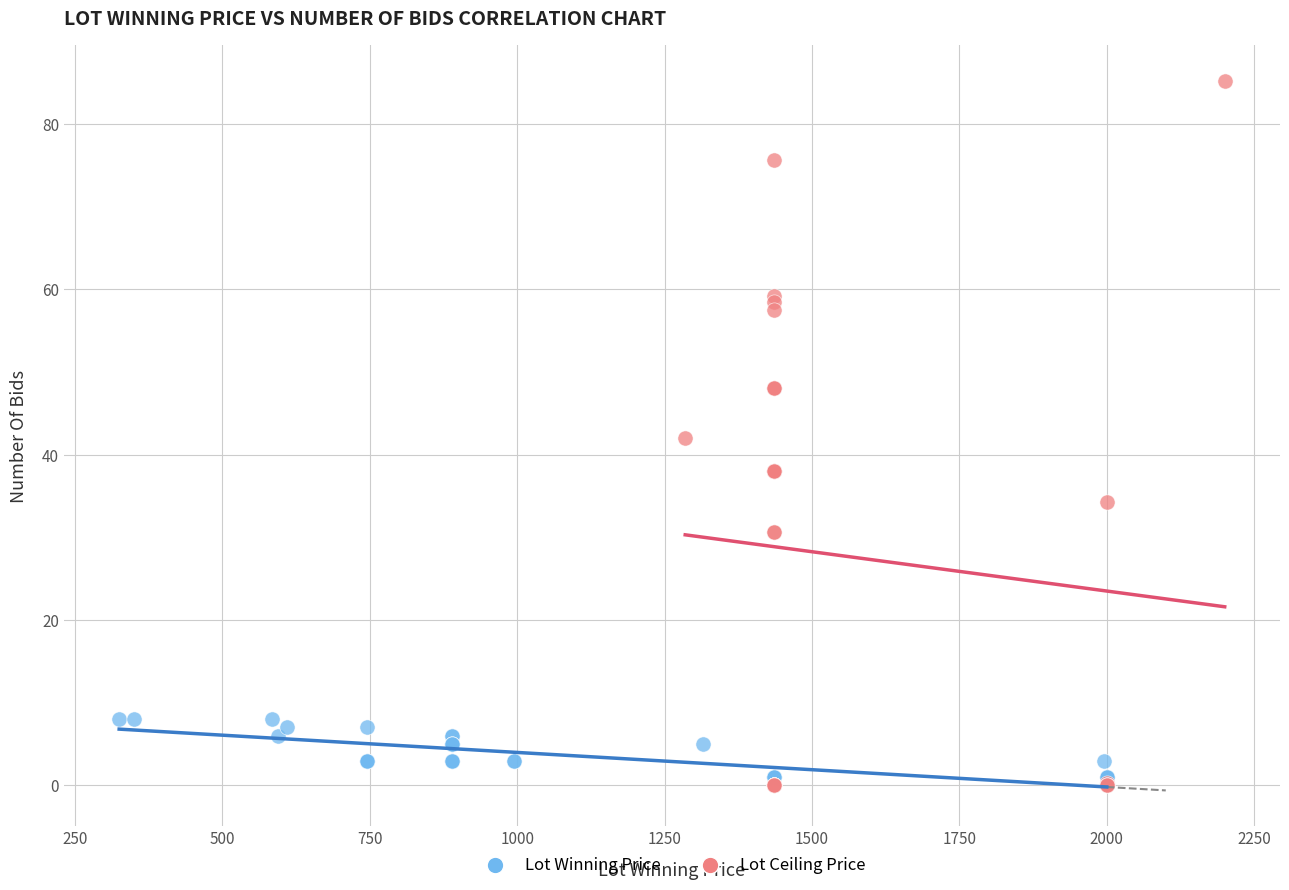

Which series contains the highest Y value?

Lot Ceiling Price